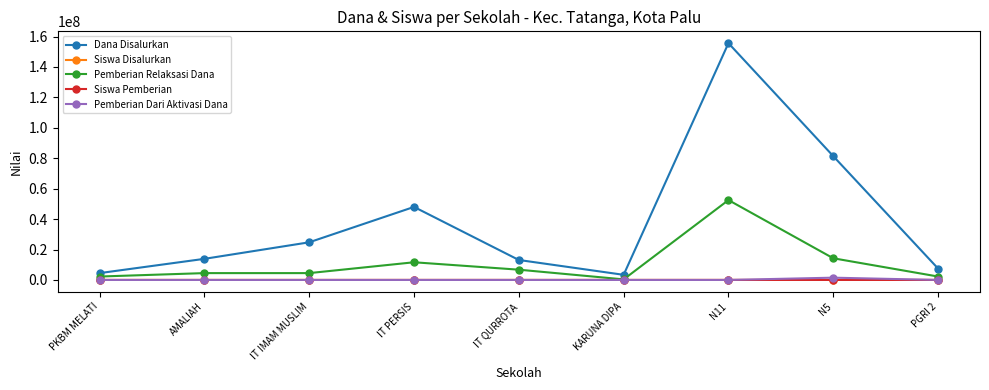

What is the label of the 7th point from the left?

N11